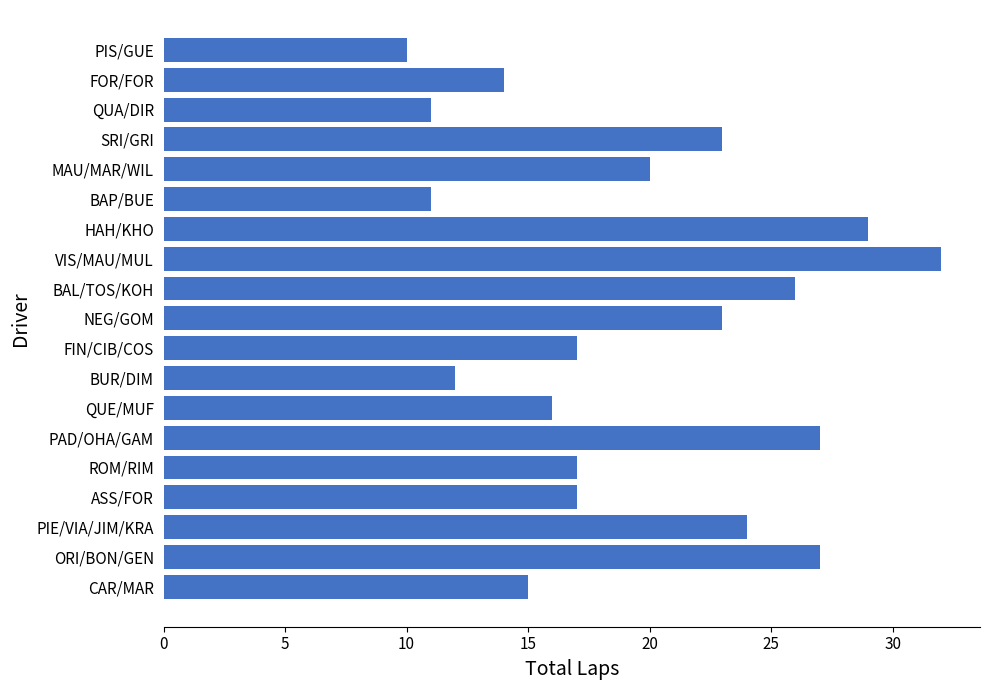

The chart shows a value of 2 at PIS/GUE. True or false?

False